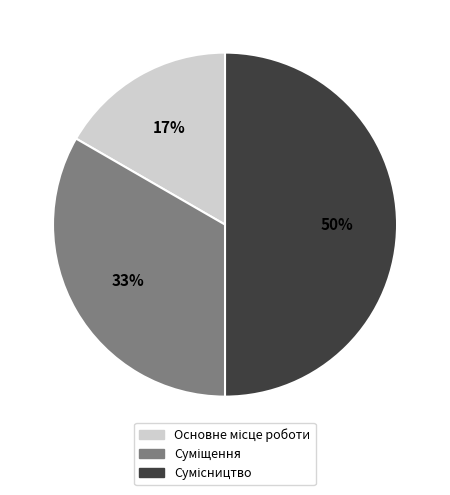

To the nearest percent, what is the difference between the largest and smallest slice percentages?

33%